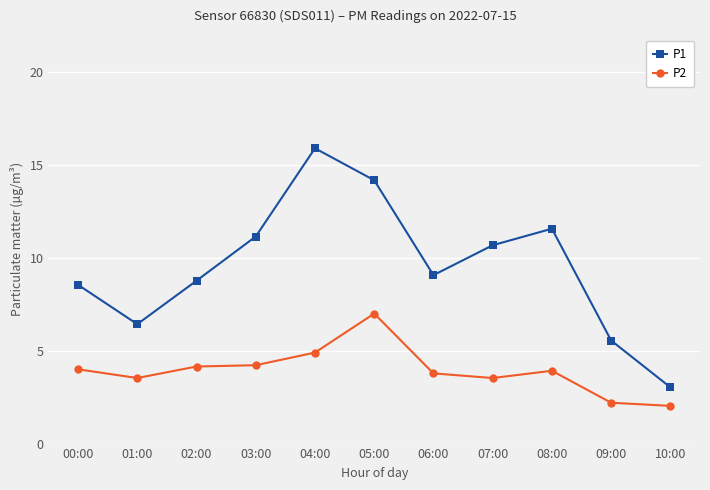

What is the approximate value of P2 at 06:00?

3.8